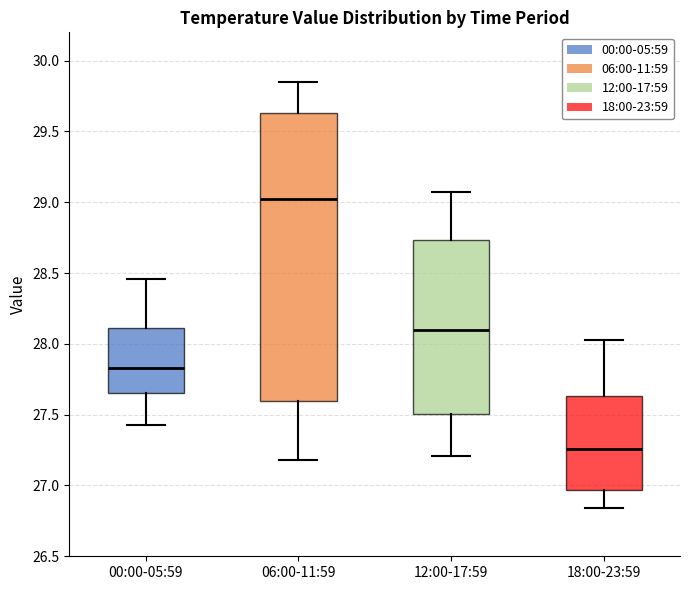

Reading left to right, transcribe this box plot: for each box, give where its median line is, the range the box spans, and where its two whiskers end, as read against the y-axis. The values are not printed on the chart, so give them approximately, as read against the axis.

00:00-05:59: median 27.85, box 27.65 to 28.10, whiskers 27.45 to 28.45
06:00-11:59: median 29.05, box 27.60 to 29.65, whiskers 27.20 to 29.85
12:00-17:59: median 28.10, box 27.50 to 28.75, whiskers 27.20 to 29.05
18:00-23:59: median 27.25, box 26.95 to 27.65, whiskers 26.85 to 28.05